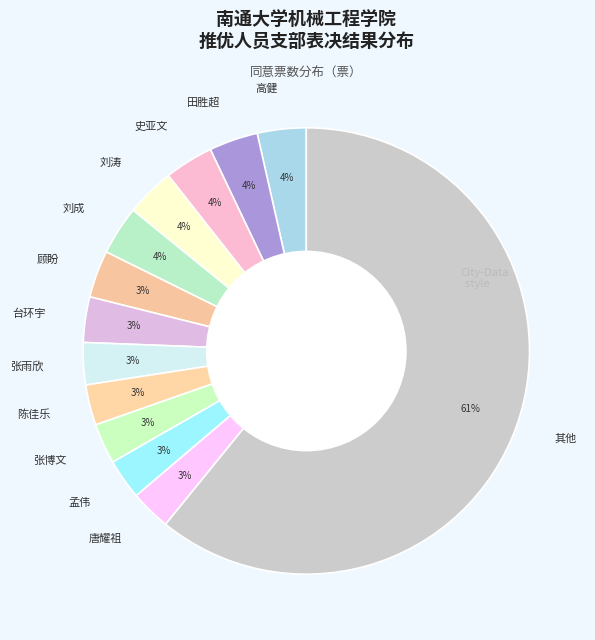

Is the sum of 顾盼 and 田胜超 greater than half?

No